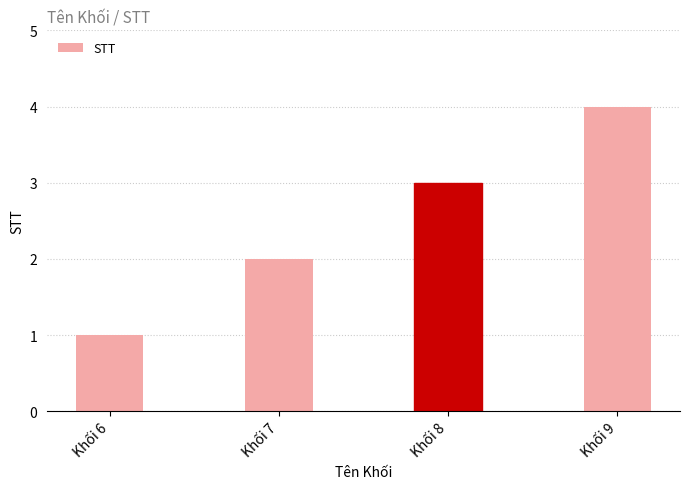

How many series are shown in this chart?

1